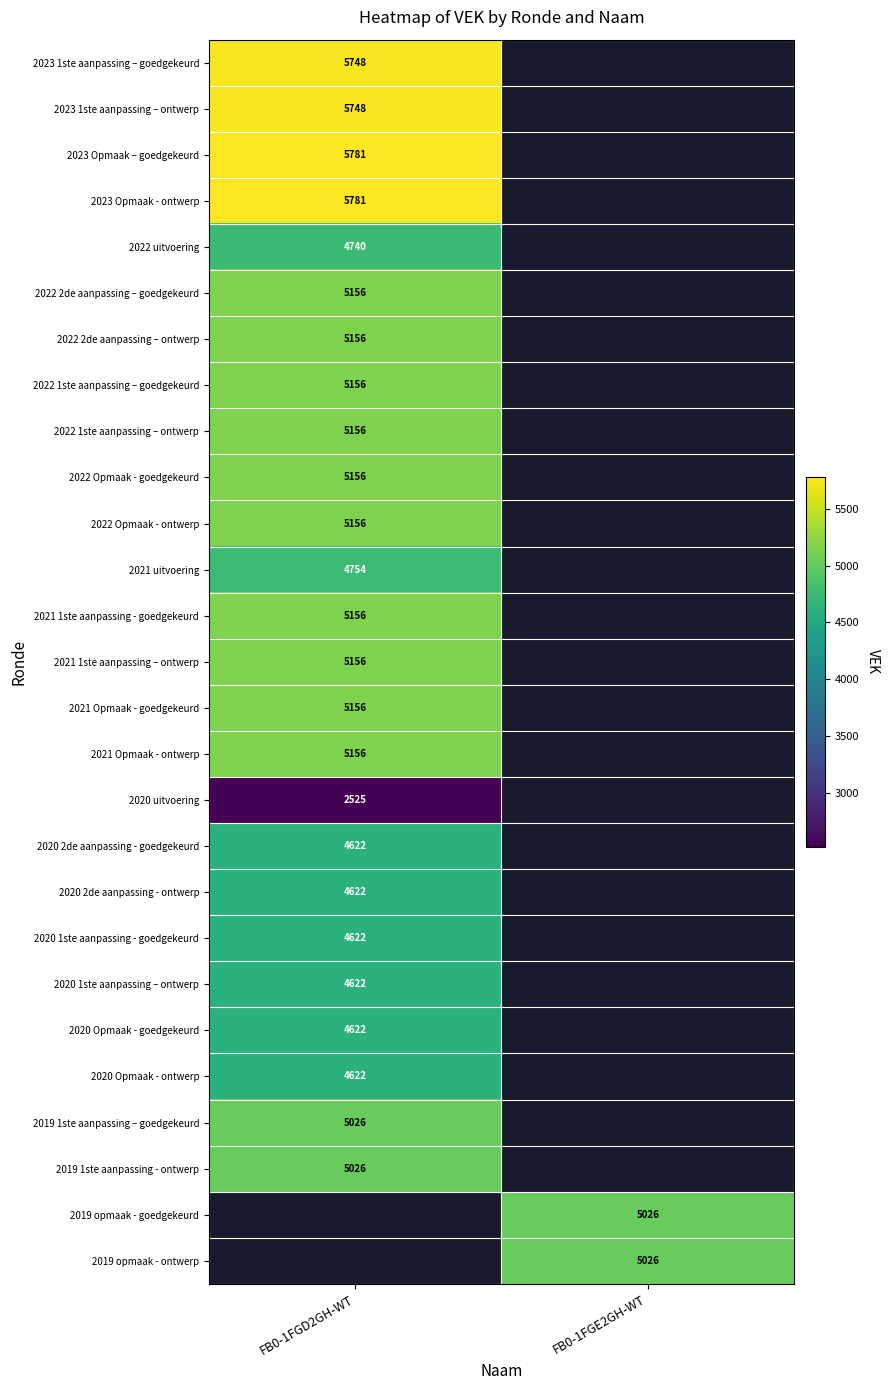

How many categories are shown in the chart?

2